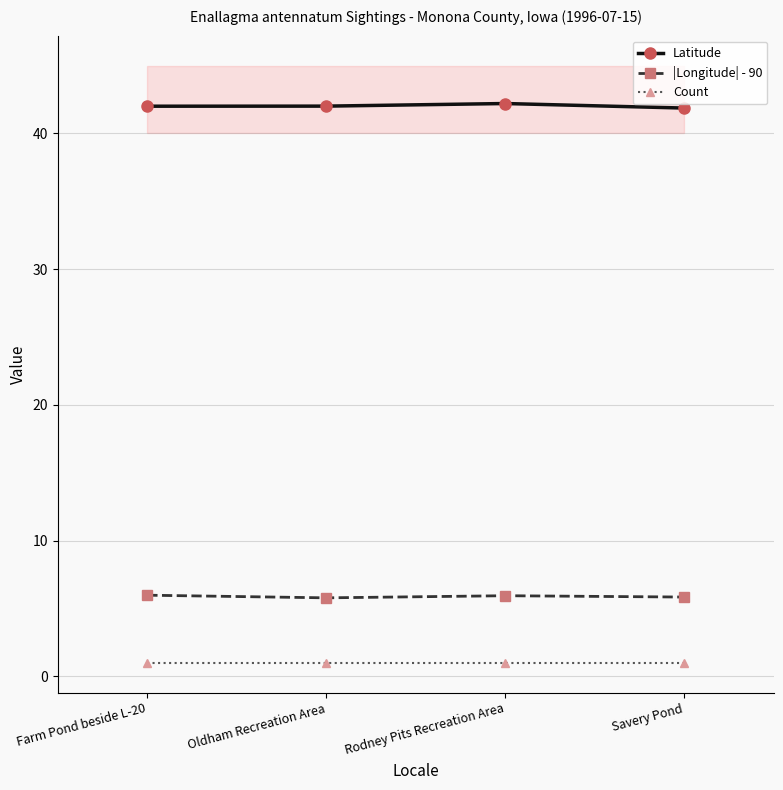

What is the difference between the highest and lowest values at Savery Pond?

40.9